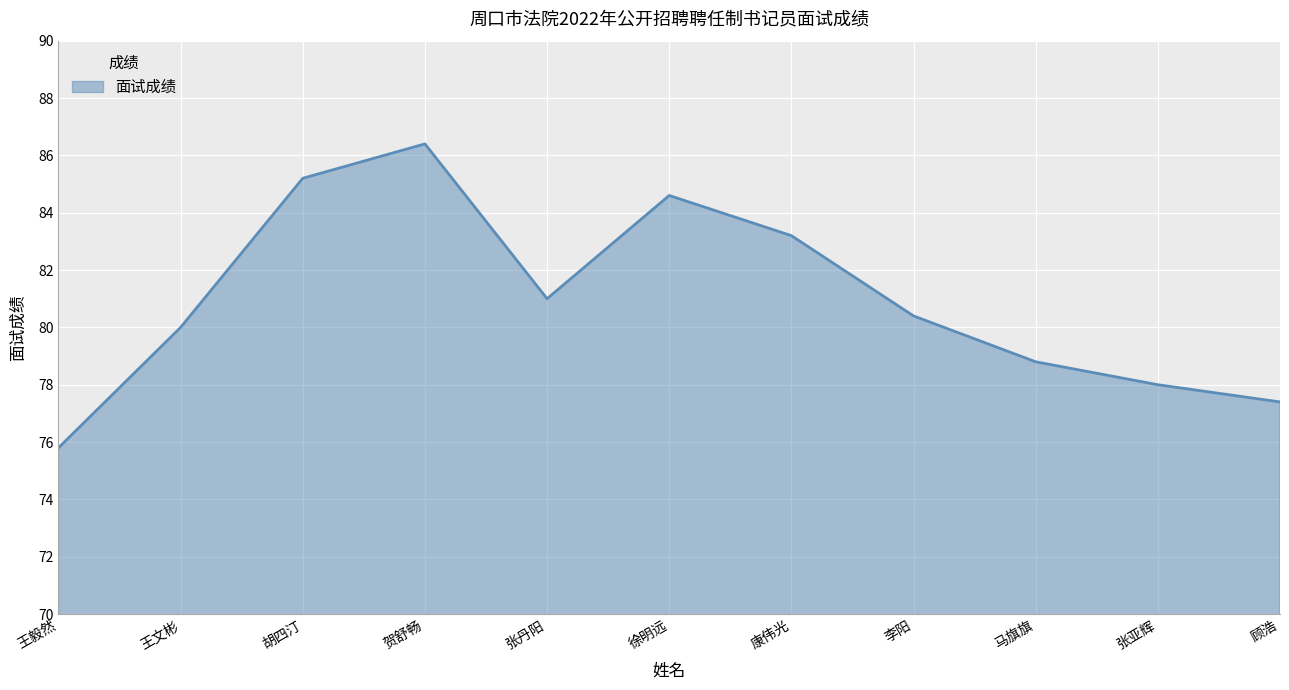

Reading left to right, transcribe all the data shown in this chart.

75.8	80.0	85.2	86.4	81.0	84.6	83.2	80.4	78.8	78.0	77.4